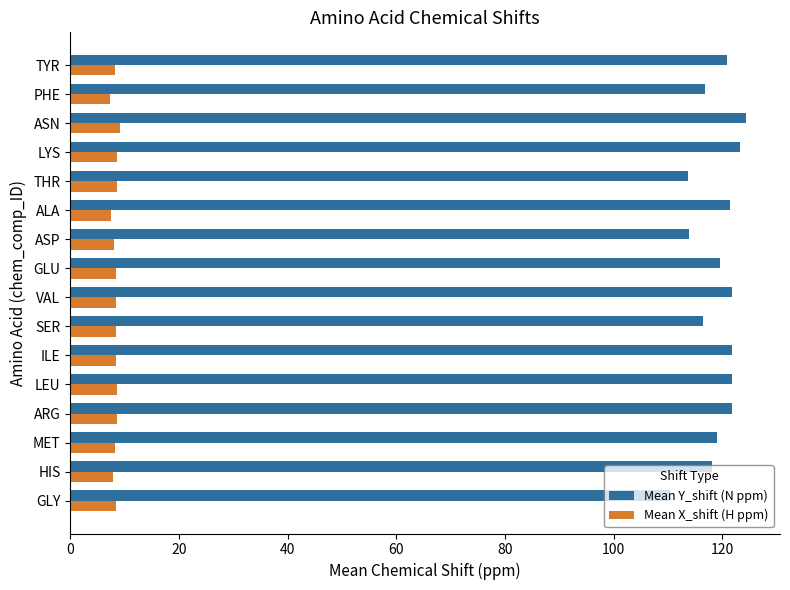

Which series has the largest range (max minus min)?

Mean Y_shift (N ppm)